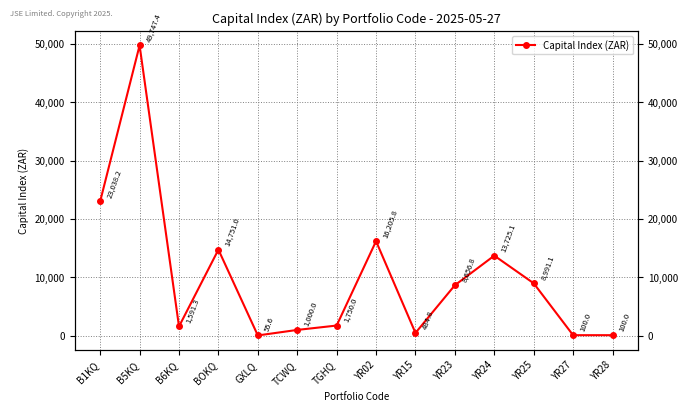

Reading left to right, extract all data points from this chart.

23038.2	49747.4	1591.3	14751.0	55.6	1000.0	1750.0	16205.8	484.8	8656.8	13725.1	8991.1	100.0	100.0